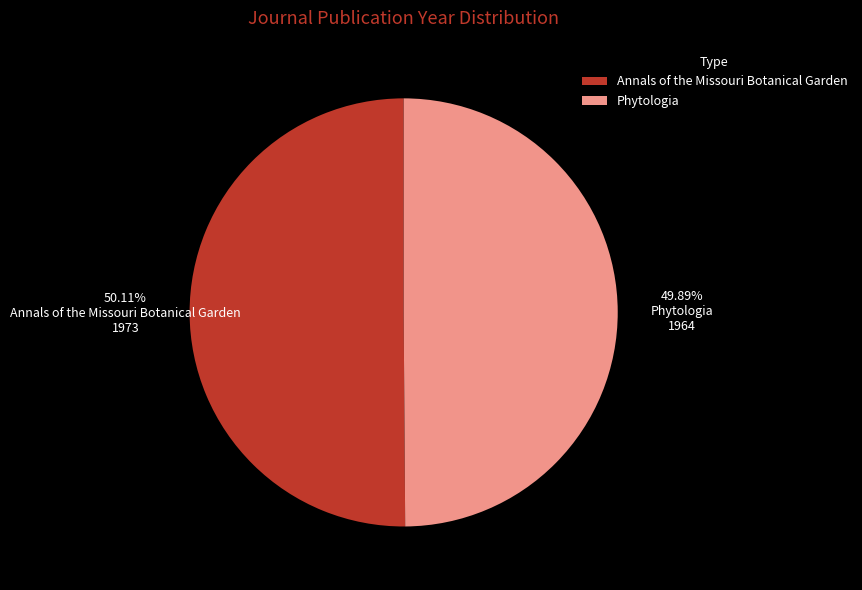

What is the ratio of the value at Phytologia to the value at Annals of the Missouri Botanical Garden?

1.0